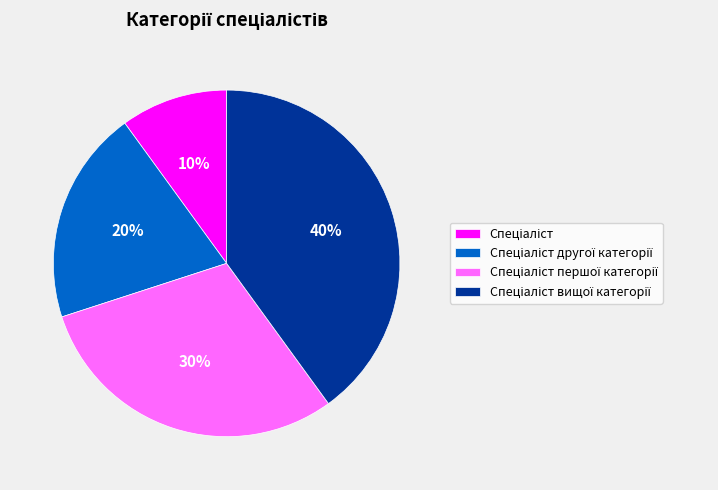

Does any single category account for the majority?

No